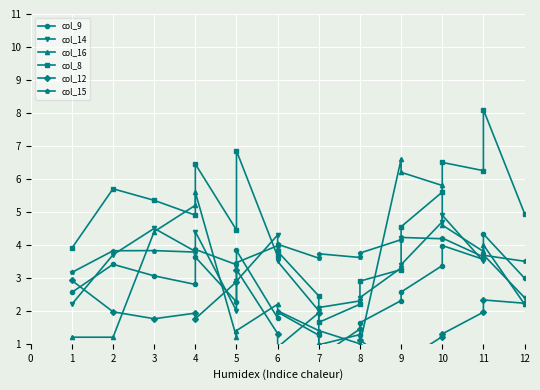

Which series has the largest total across all categories?

col_8